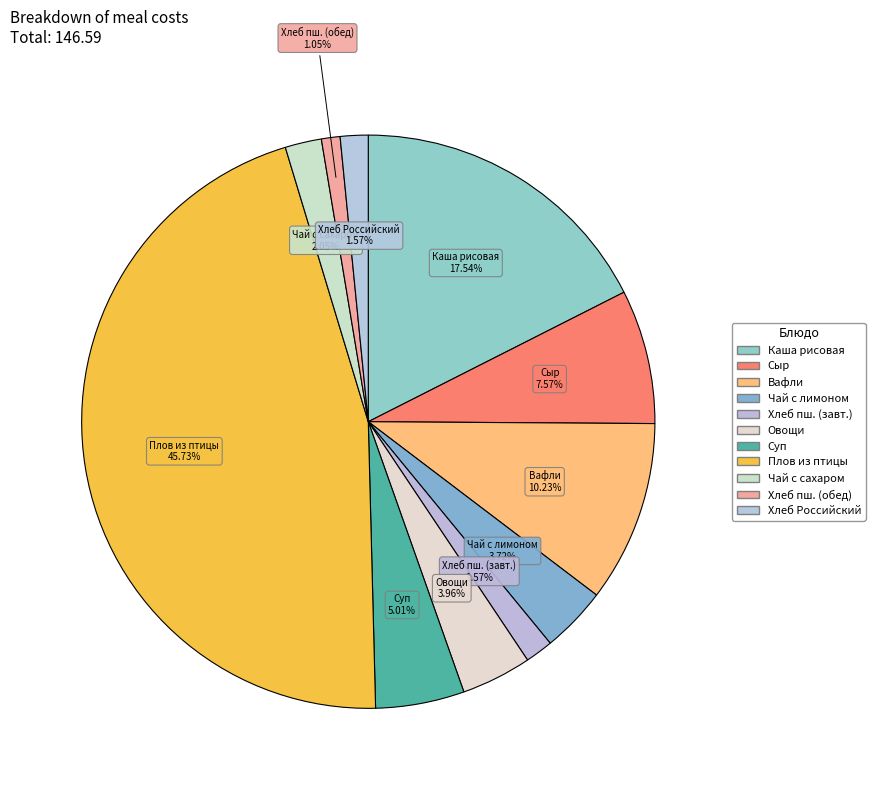

Count the number of slices in the pie.

11